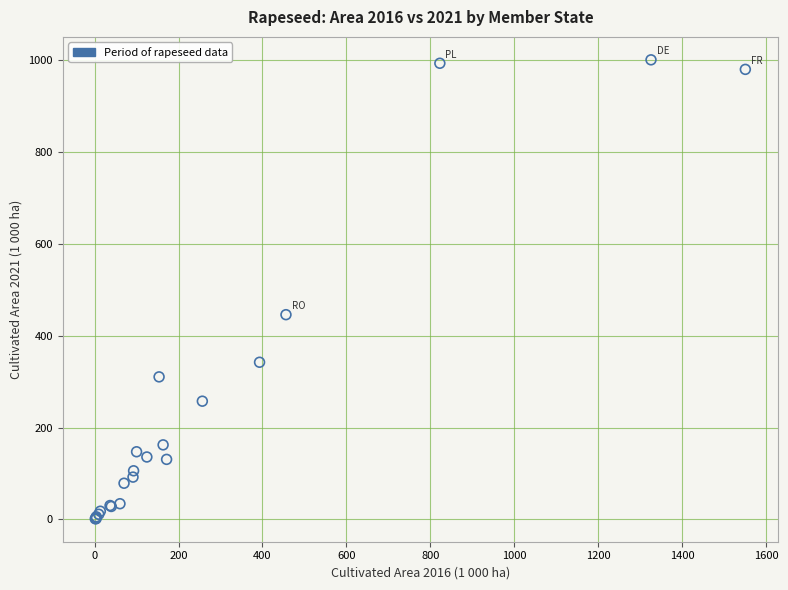

What Y value in the scatter plot is closest to 501?

445.9